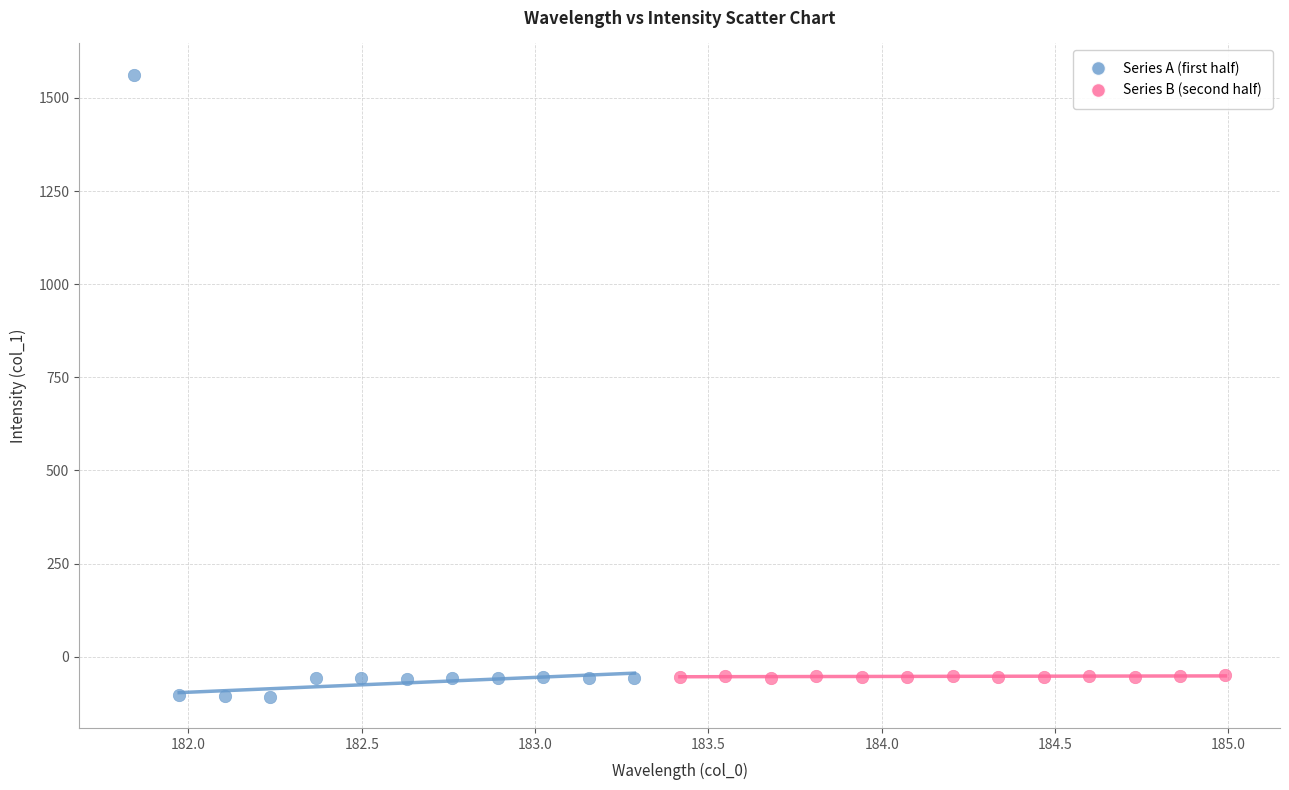

Which series contains the highest Y value?

Series A (first half)